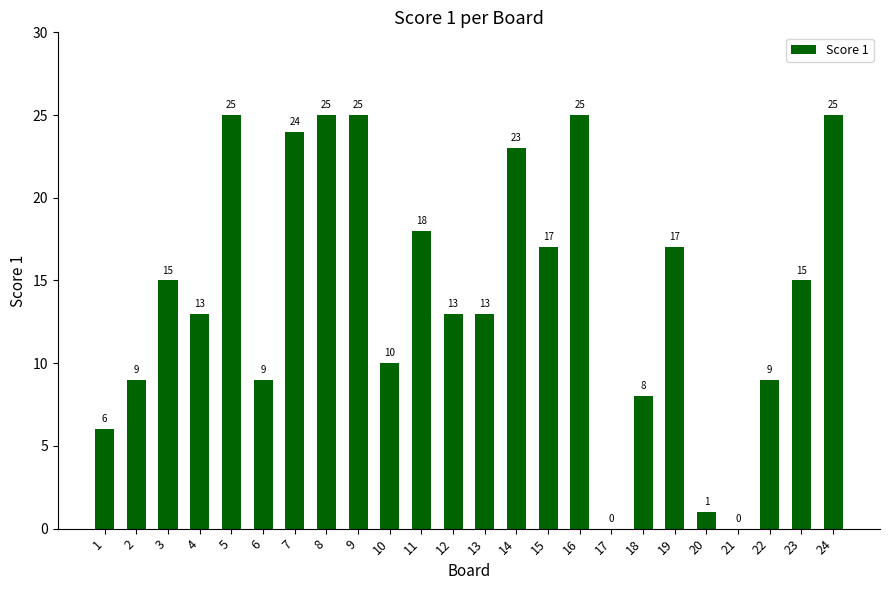

What is the sum of the values at 16 and 7?

49